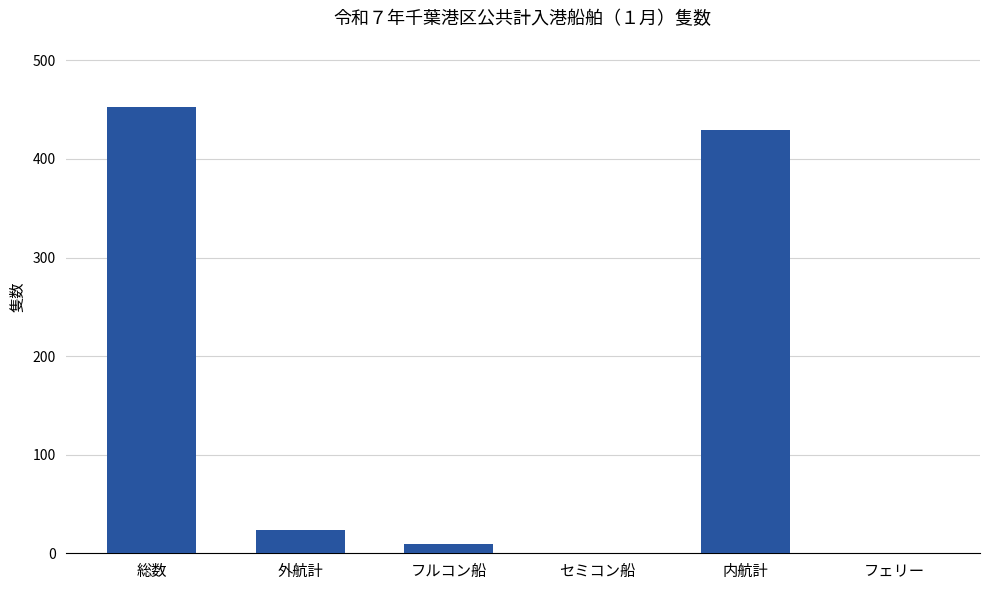

Reading left to right, what are all the values shown in this chart?

453	24	9	0	429	0